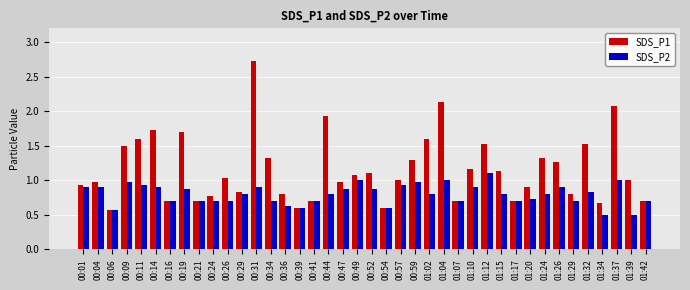

How many data points does each series have?

40